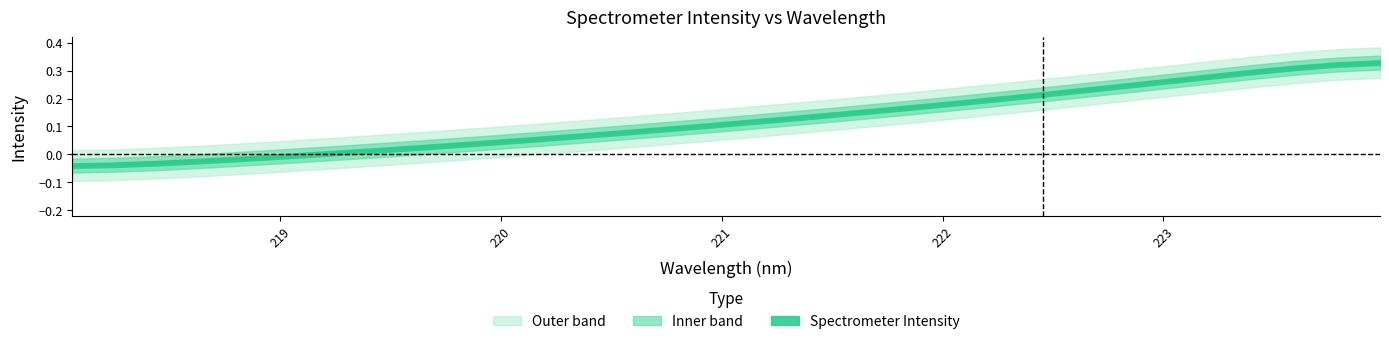

List the labels in order of value, largest first.

223.9802, 223.7895, 223.5987, 223.408, 223.2172, 223.0264, 222.8355, 222.6447, 222.4538, 222.263, 222.0721, 221.8812, 221.6902, 221.4993, 221.3083, 221.1174, 220.9264, 220.7354, 220.5444, 220.3533, 220.1623, 219.9712, 219.7801, 219.589, 219.3979, 219.2067, 219.0156, 218.8244, 218.6332, 218.442, 218.2508, 218.0596